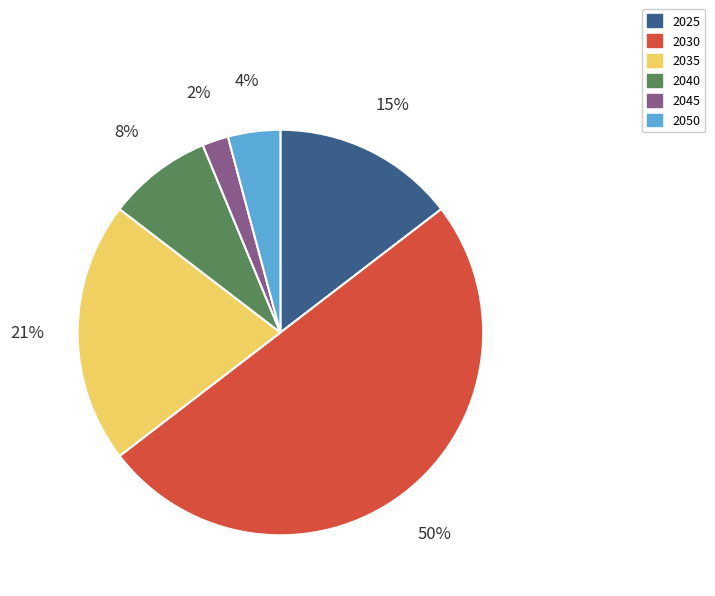

Rank the categories by value from lowest to highest.

2045, 2050, 2040, 2025, 2035, 2030